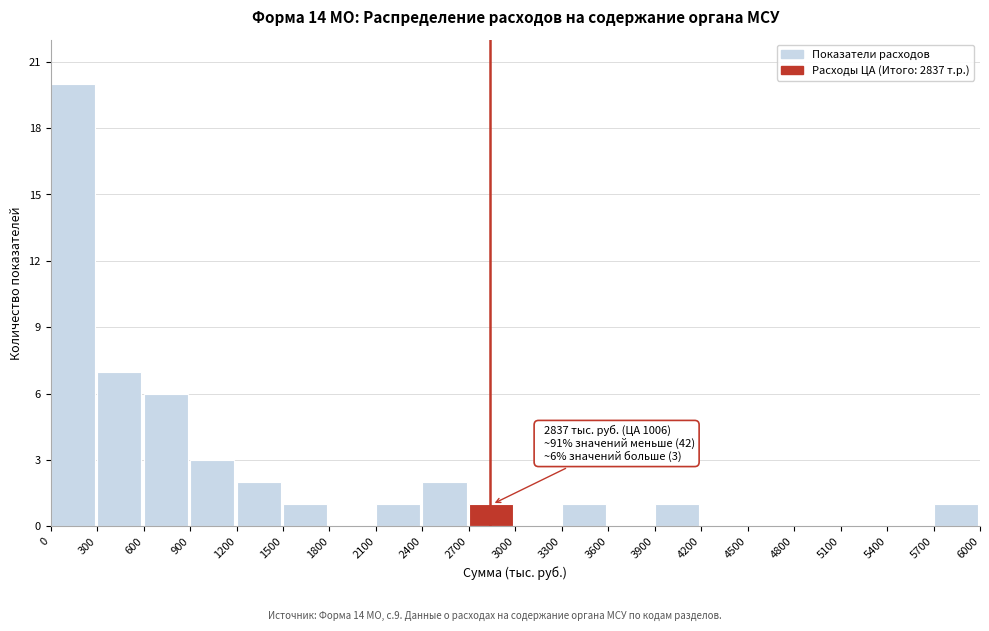

Over which range of the x-axis is the bar tallest?

0 to 300